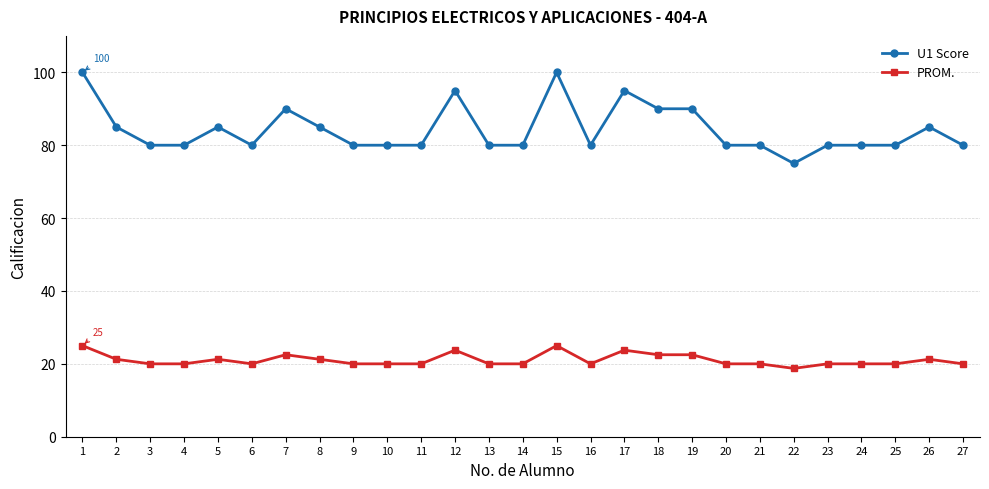

Read the U1 Score value at 14.

80.0